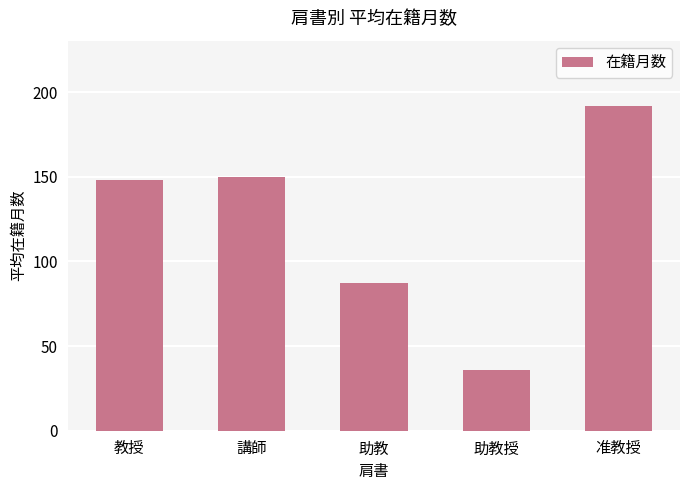

Which has a higher value, 准教授 or 助教?

准教授